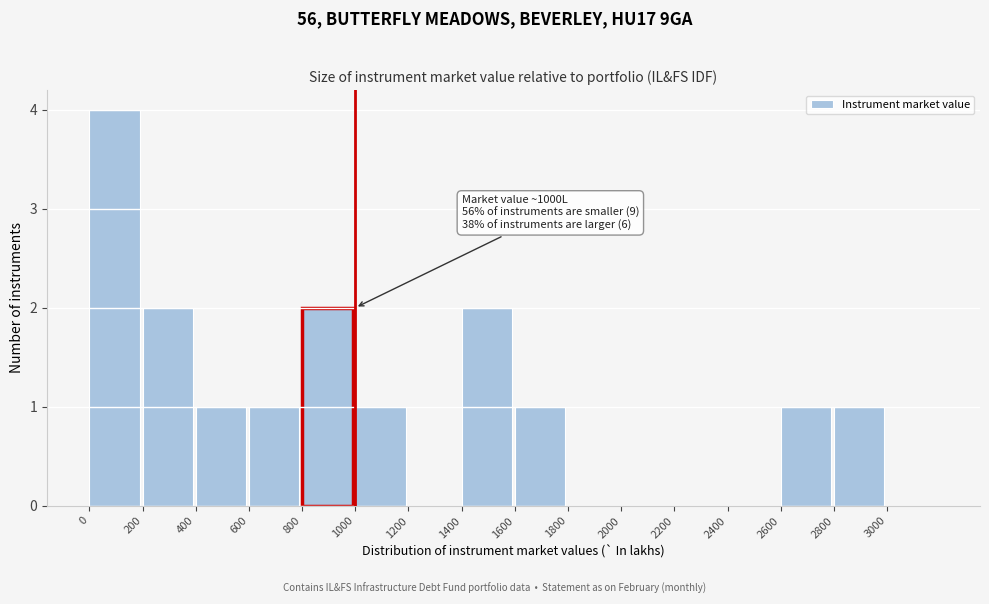

Over which range of the x-axis is the bar tallest?

0 to 200